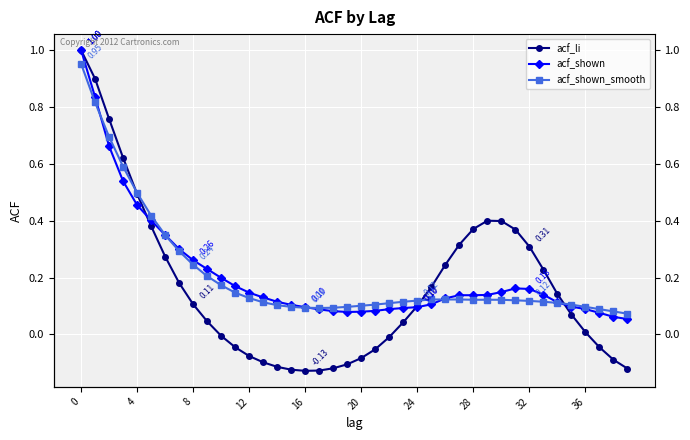

Read the acf_shown_smooth value at 18.

0.1